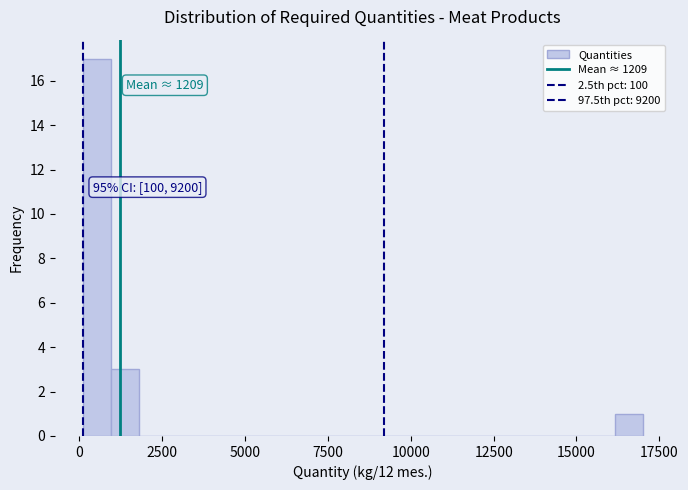

Around what value on the x-axis is the tallest bar? Give the approximate position of its centre, as read against the axis.

500